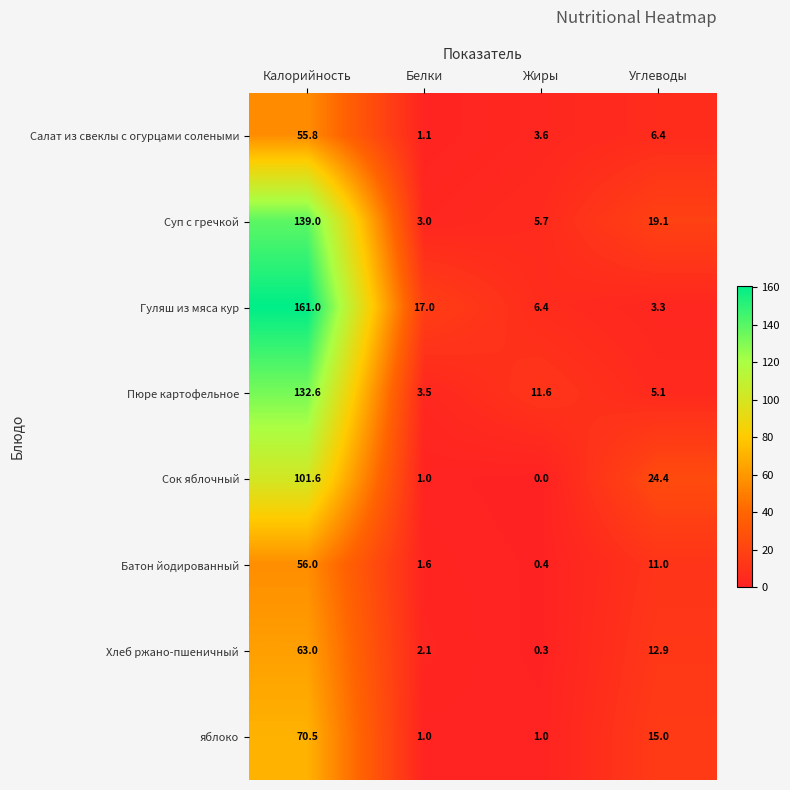

Which series has the largest total across all categories?

Гуляш из мяса кур